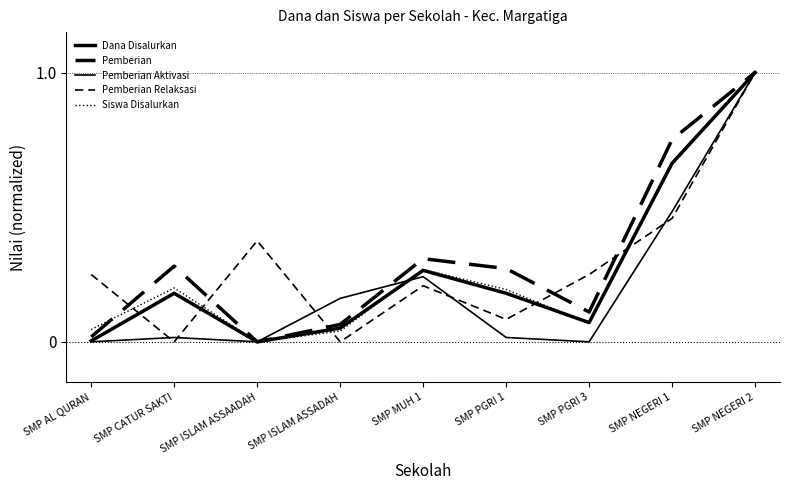

Reading left to right, list all the values displayed in this chart.

Dana Disalurkan: 0.0	0.2	0.0	0.1	0.3	0.2	0.1	0.7	1.0
Pemberian: 0.0	0.3	0.0	0.1	0.3	0.3	0.1	0.8	1.0
Pemberian Aktivasi: 0.0	0.0	0.0	0.2	0.2	0.0	0.0	0.5	1.0
Pemberian Relaksasi: 0.2	0.0	0.4	0.0	0.2	0.1	0.2	0.5	1.0
Siswa Disalurkan: 0.0	0.2	0.0	0.0	0.3	0.2	0.1	0.7	1.0